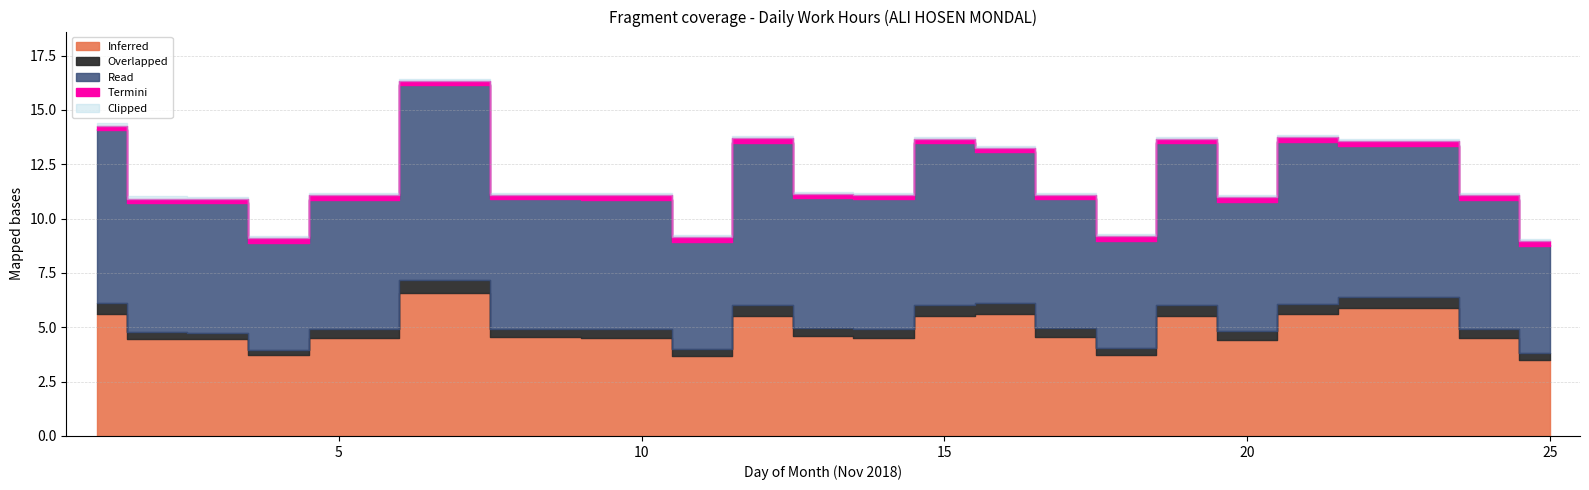

At which category is the sum across all series the highest?

7